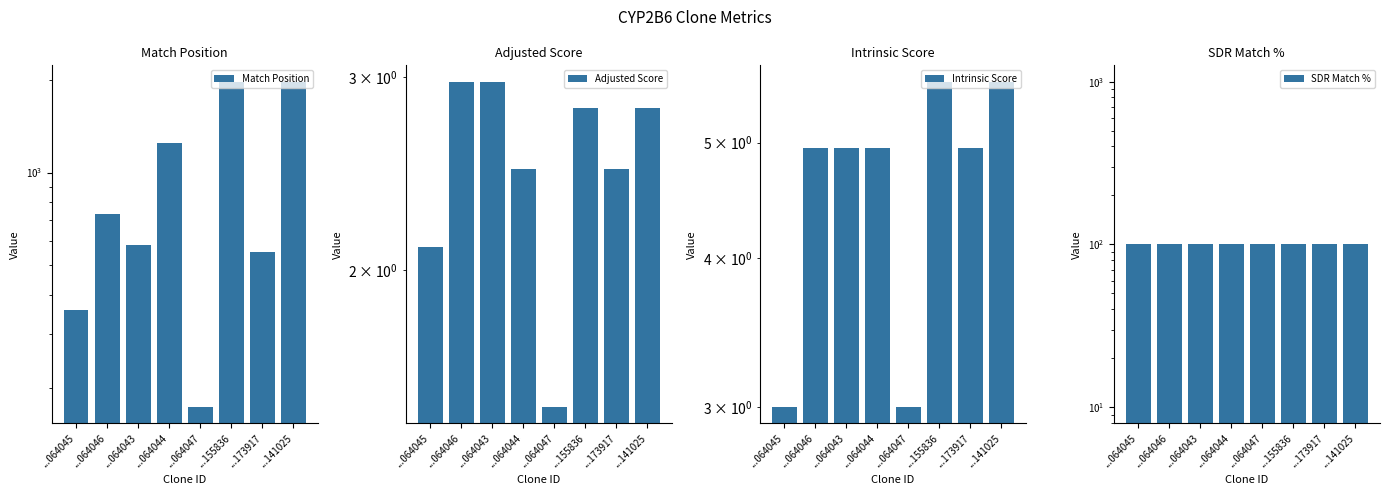

Read the Intrinsic Score value at ...064047.

3.0